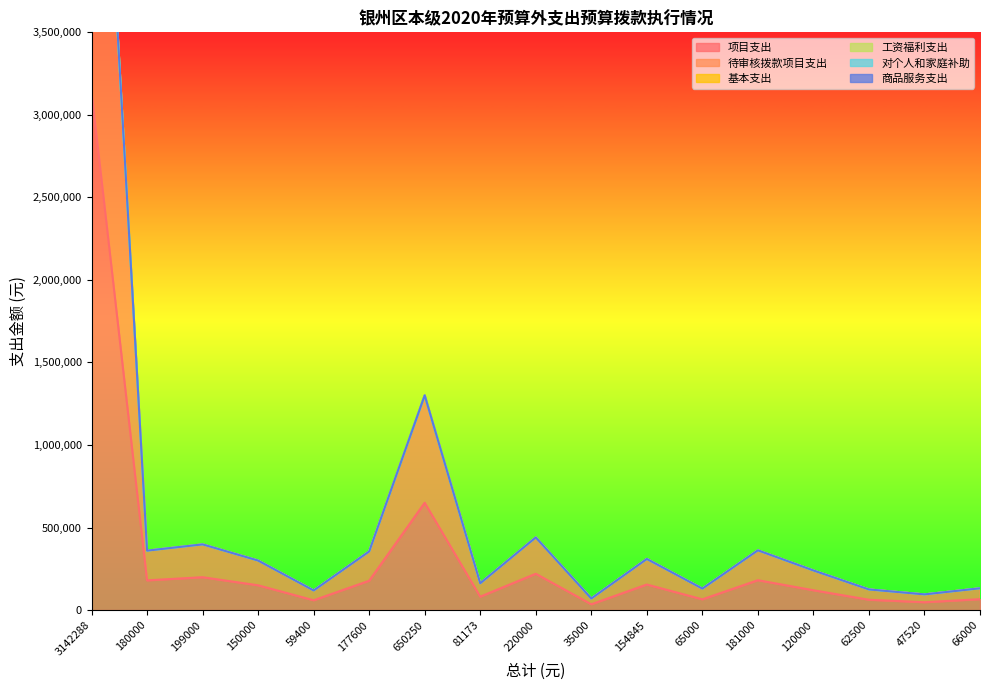

List the labels in order of 项目支出 value, smallest first.

35000, 47520, 59400, 62500, 65000, 66000, 81173, 120000, 150000, 154845, 177600, 180000, 181000, 199000, 220000, 650250, 3142288